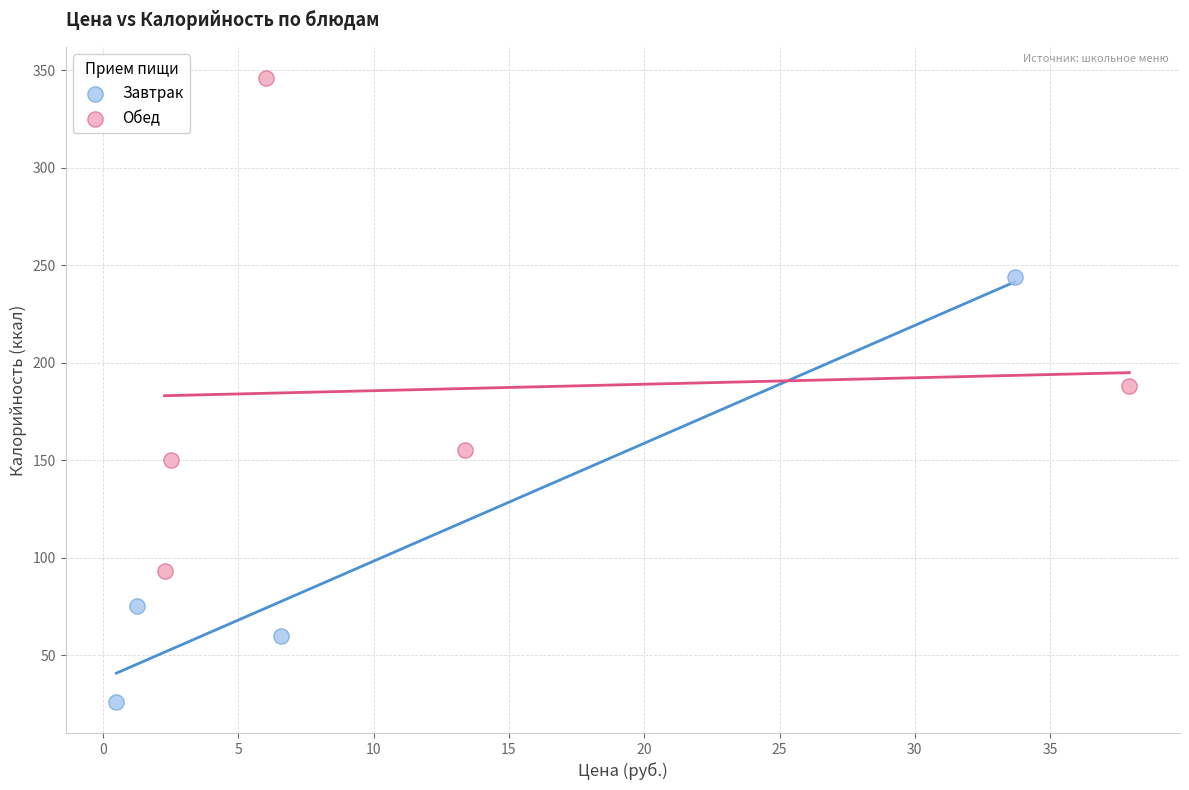

Which series reaches the maximum Y coordinate?

Обед